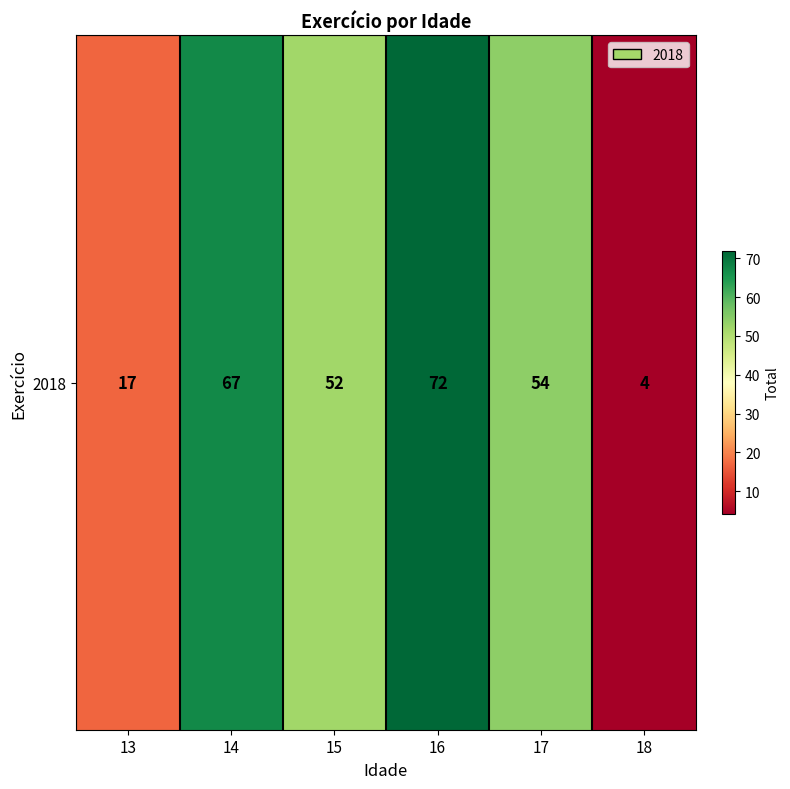

List the labels in order of value, smallest first.

18, 13, 15, 17, 14, 16